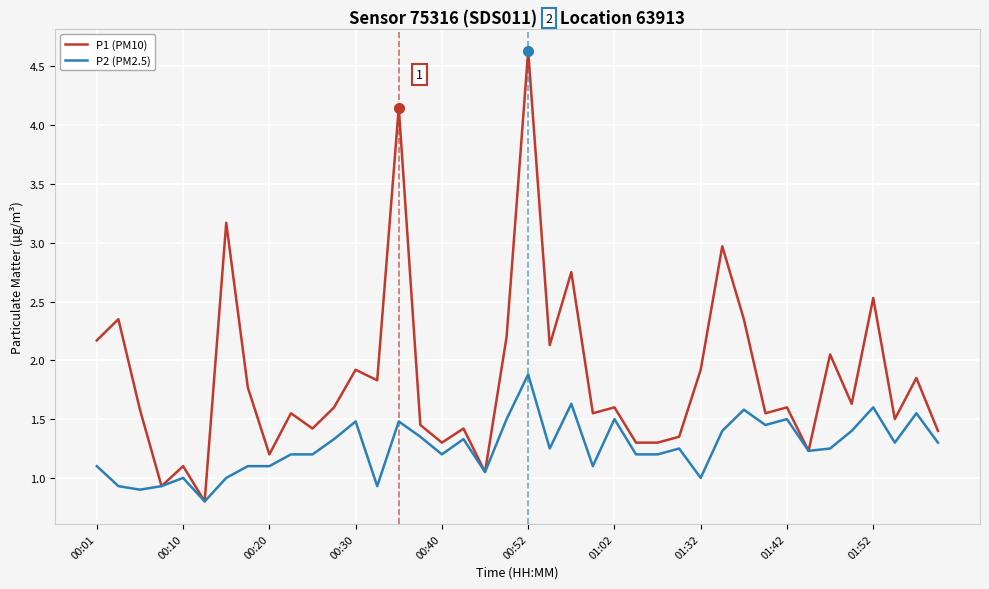

How many lines are shown in the chart?

2